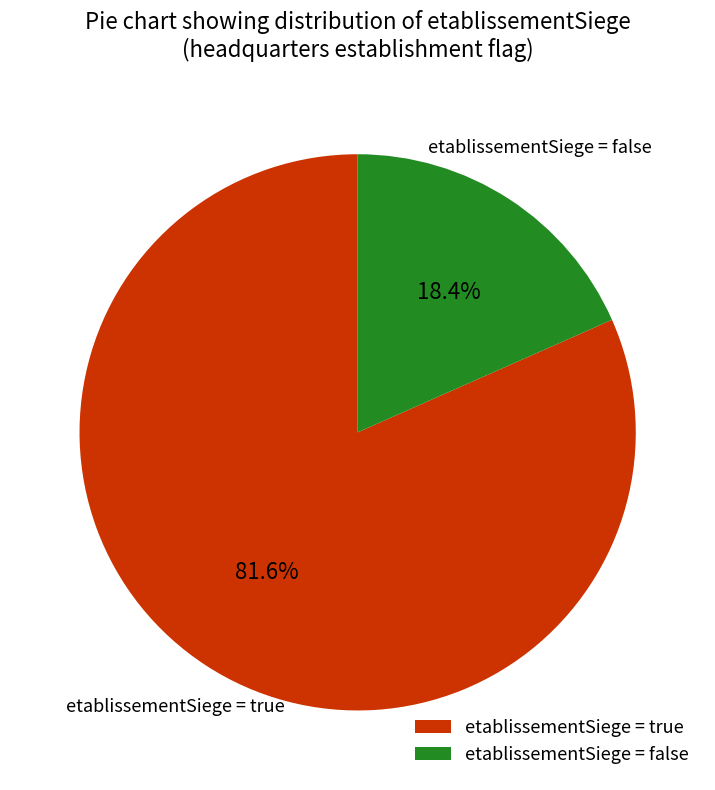

How many segments does this pie chart have?

2